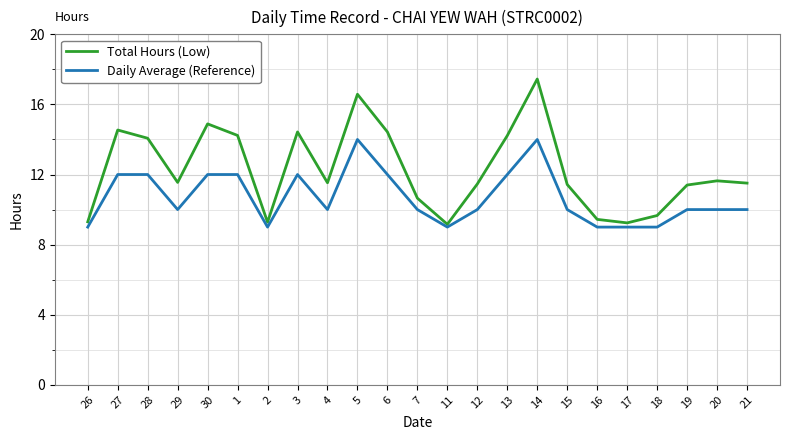

Count the Daily Average (Reference) values in the range 9 to 12.

21